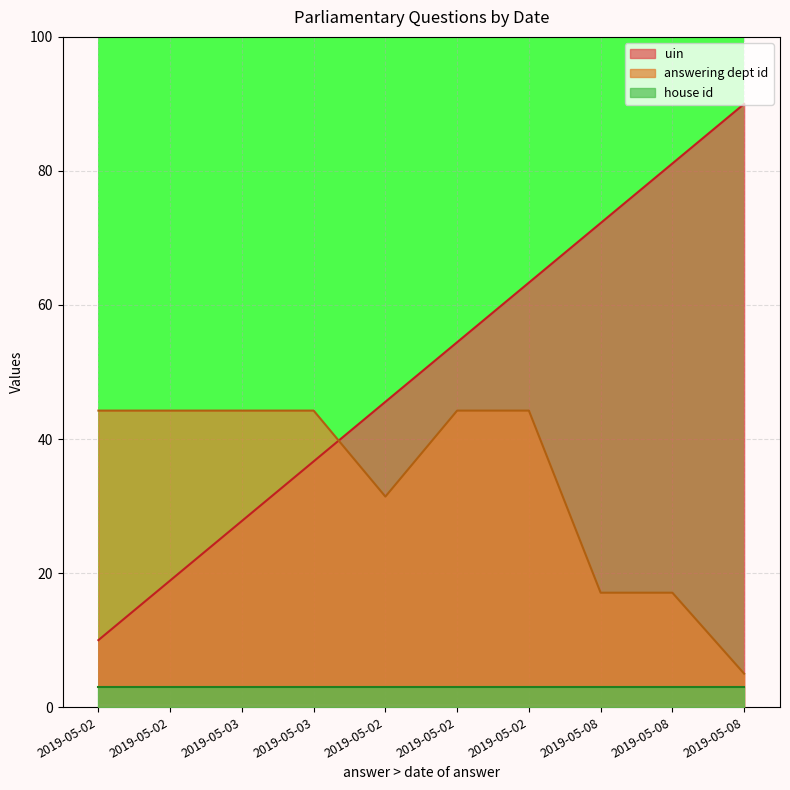

Between 2019-05-08 and 2019-05-03, which is larger?

2019-05-08